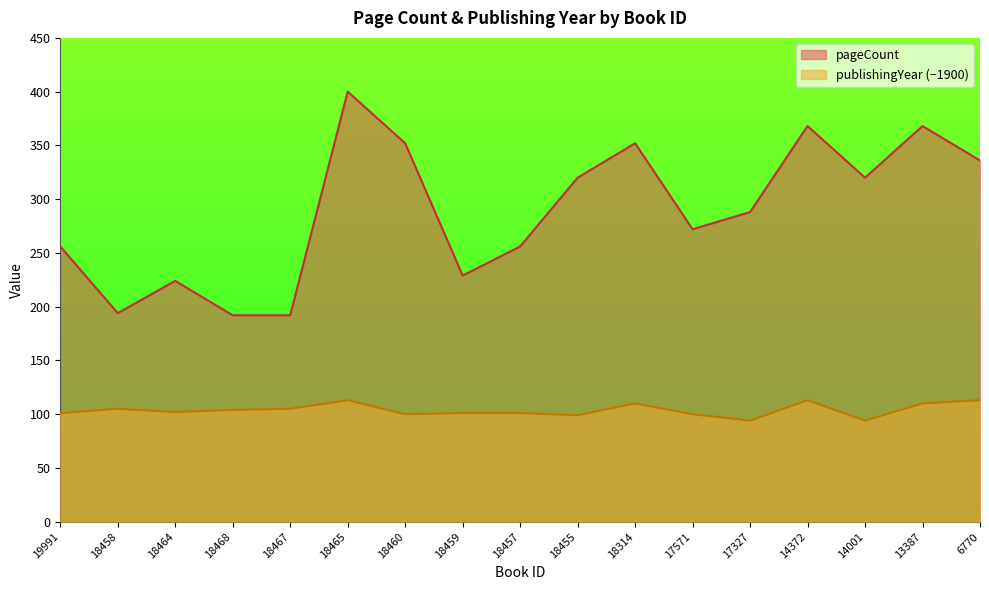

What is the value of the pageCount point at the 3rd from the left?

224